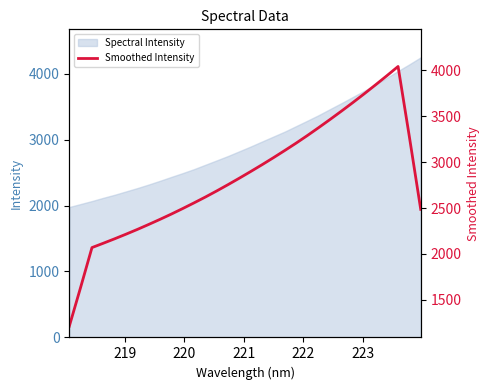

What is the minimum value for Spectral Intensity?

1977.3